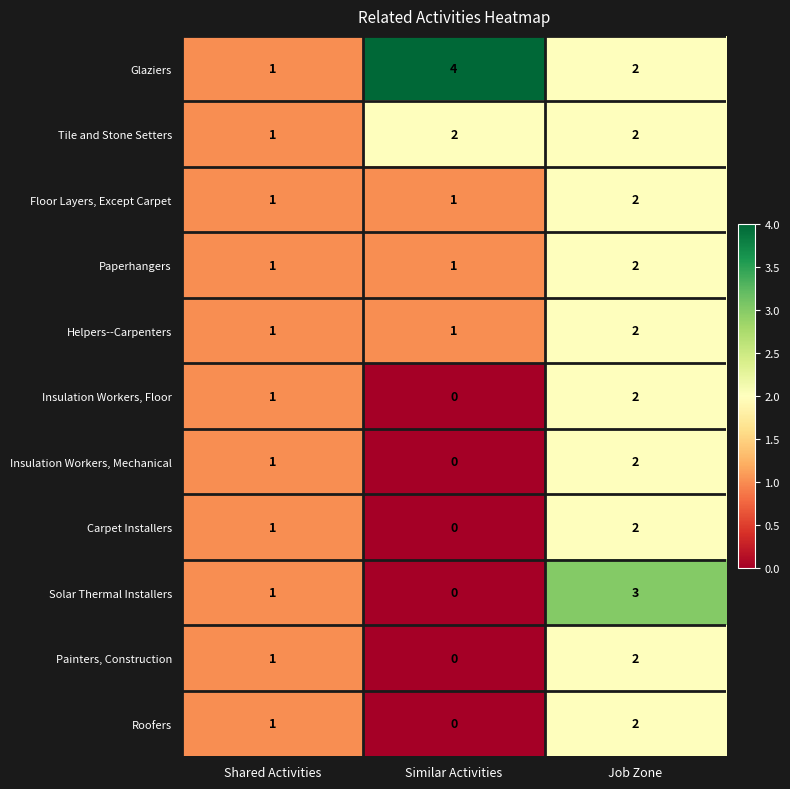

Which series changed the most between Similar Activities and Job Zone?

Solar Thermal Installers